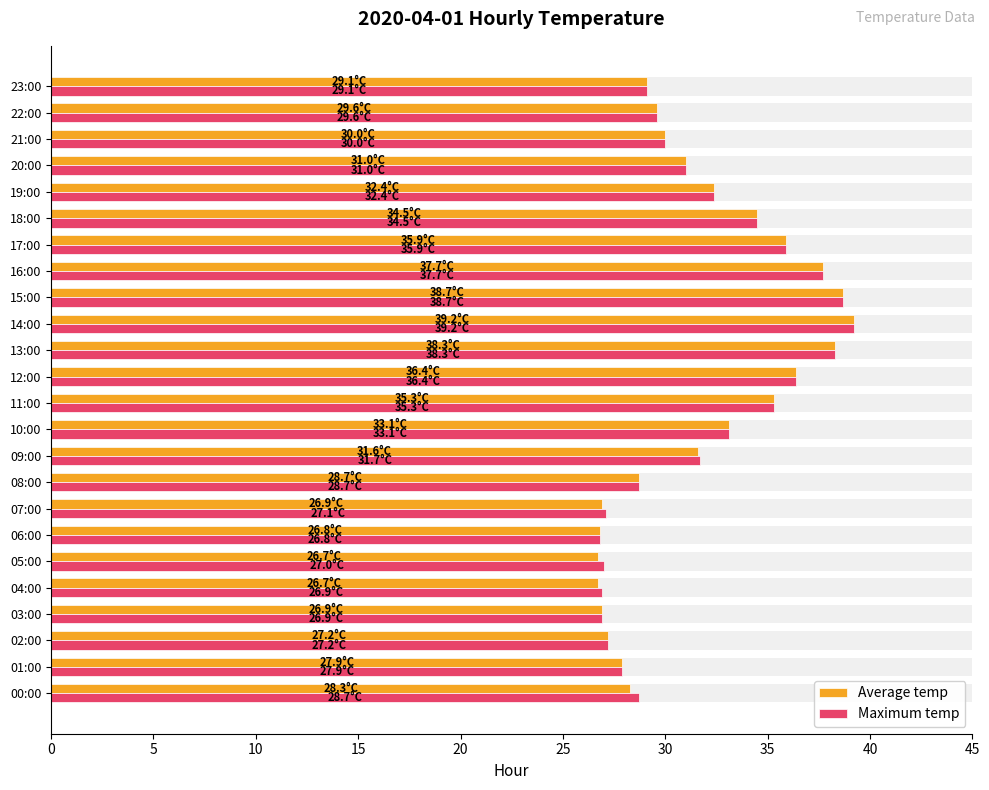

Between 21:00 and 12:00, which is larger?

12:00